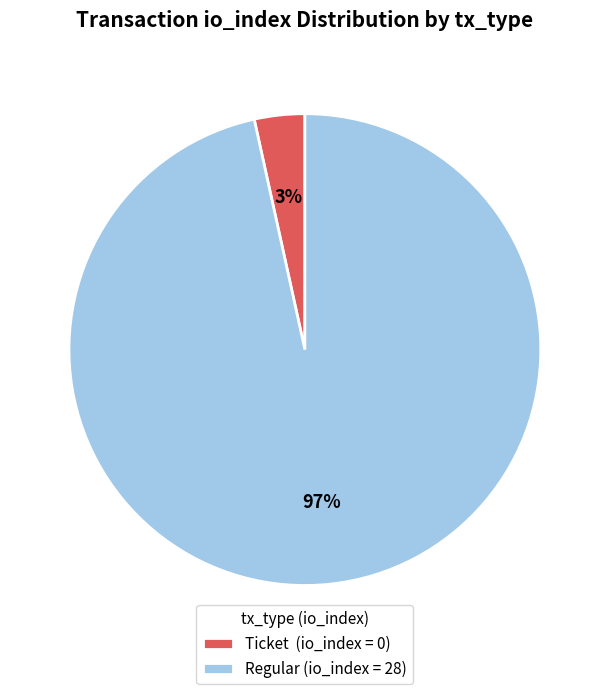

What is the largest slice in the pie chart?

Regular (io_index = 28)